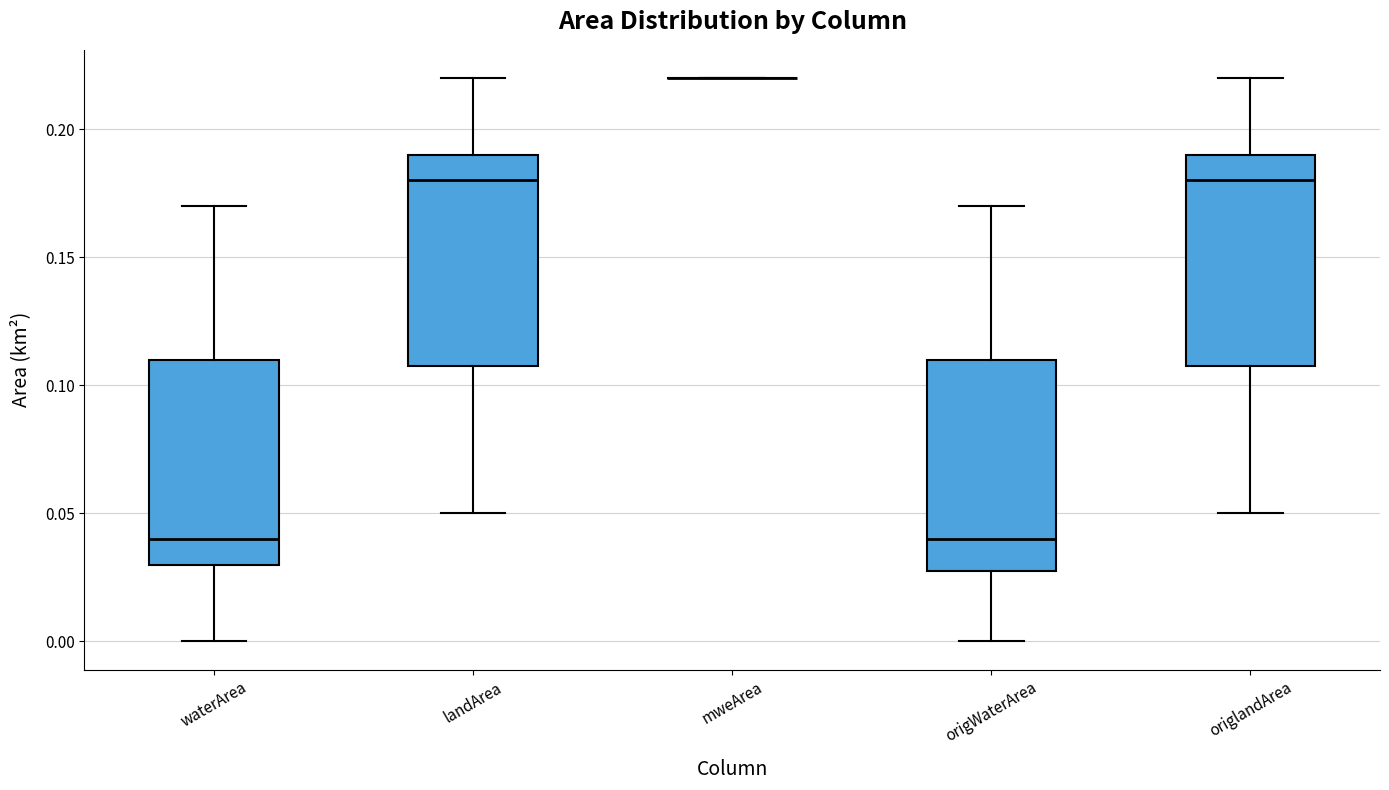

Reading left to right, read every box against the y-axis: the position of its median line, the range the box covers, and the ends of its whiskers. The values are not printed on the chart, so give them approximately, as read against the axis.

waterArea: median 0.04, box 0.03 to 0.11, whiskers 0.00 to 0.17
landArea: median 0.18, box 0.11 to 0.19, whiskers 0.05 to 0.22
mweArea: box collapsed to a line at 0.22, whiskers 0.22 to 0.22
origWaterArea: median 0.04, box 0.03 to 0.11, whiskers 0.00 to 0.17
origlandArea: median 0.18, box 0.11 to 0.19, whiskers 0.05 to 0.22